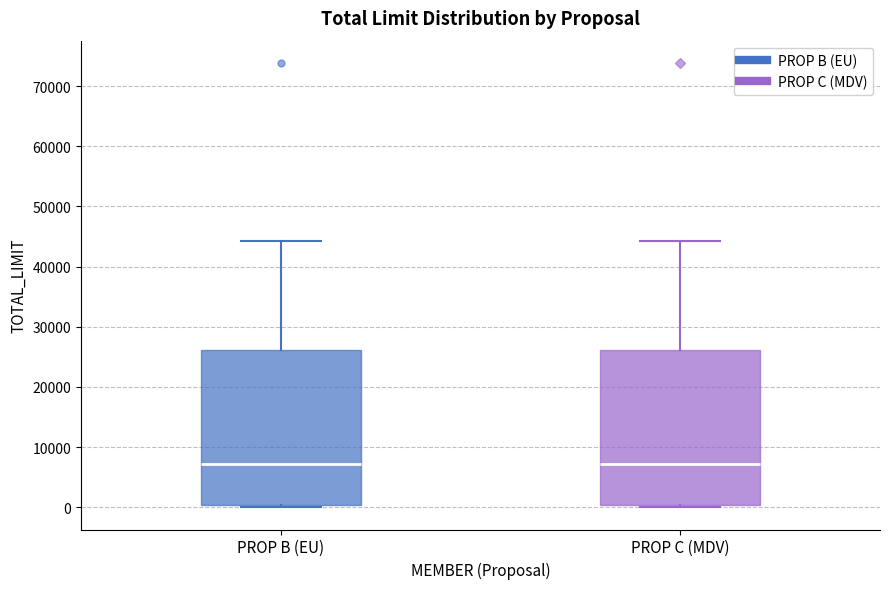

Reading left to right, transcribe this box plot: for each box, give where its median line is, the range the box spans, and where its two whiskers end, as read against the y-axis. The values are not printed on the chart, so give them approximately, as read against the axis.

PROP B (EU): median 7000, box 0 to 26000, whiskers 0 (just below the box's lower edge) to 44000
PROP C (MDV): median 7000, box 0 to 26000, whiskers 0 (just below the box's lower edge) to 44000